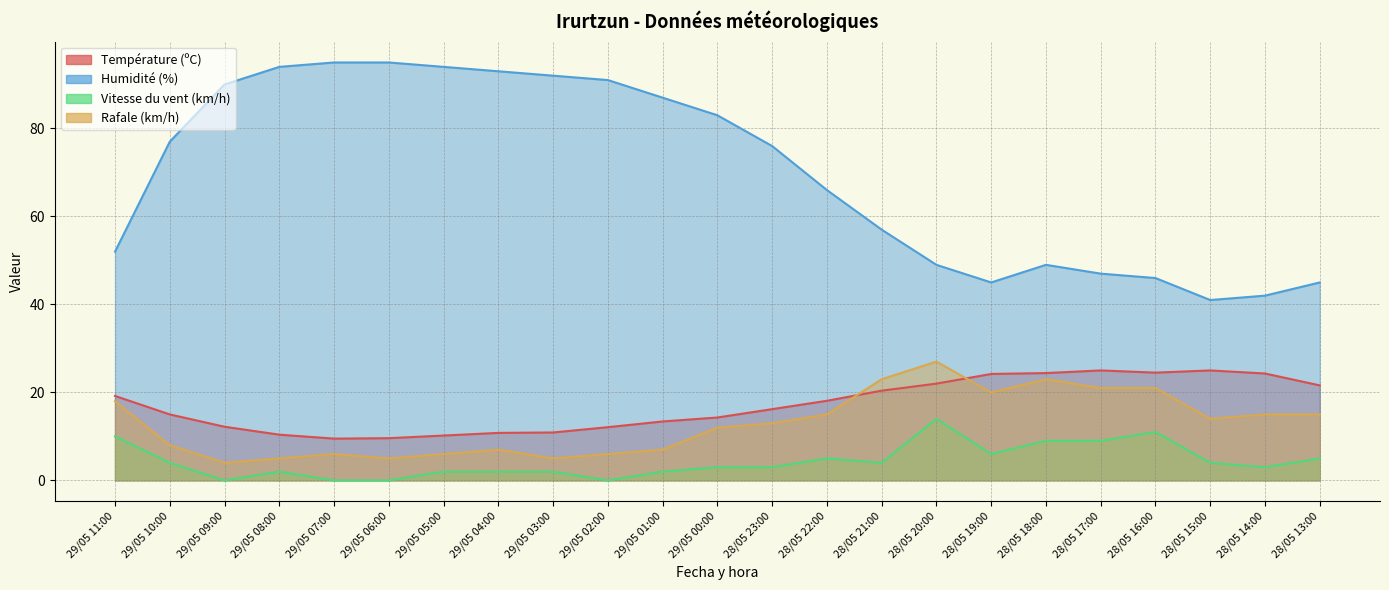

True or false: Vitesse du vent (km/h) and Température (ºC) intersect in this chart.

False